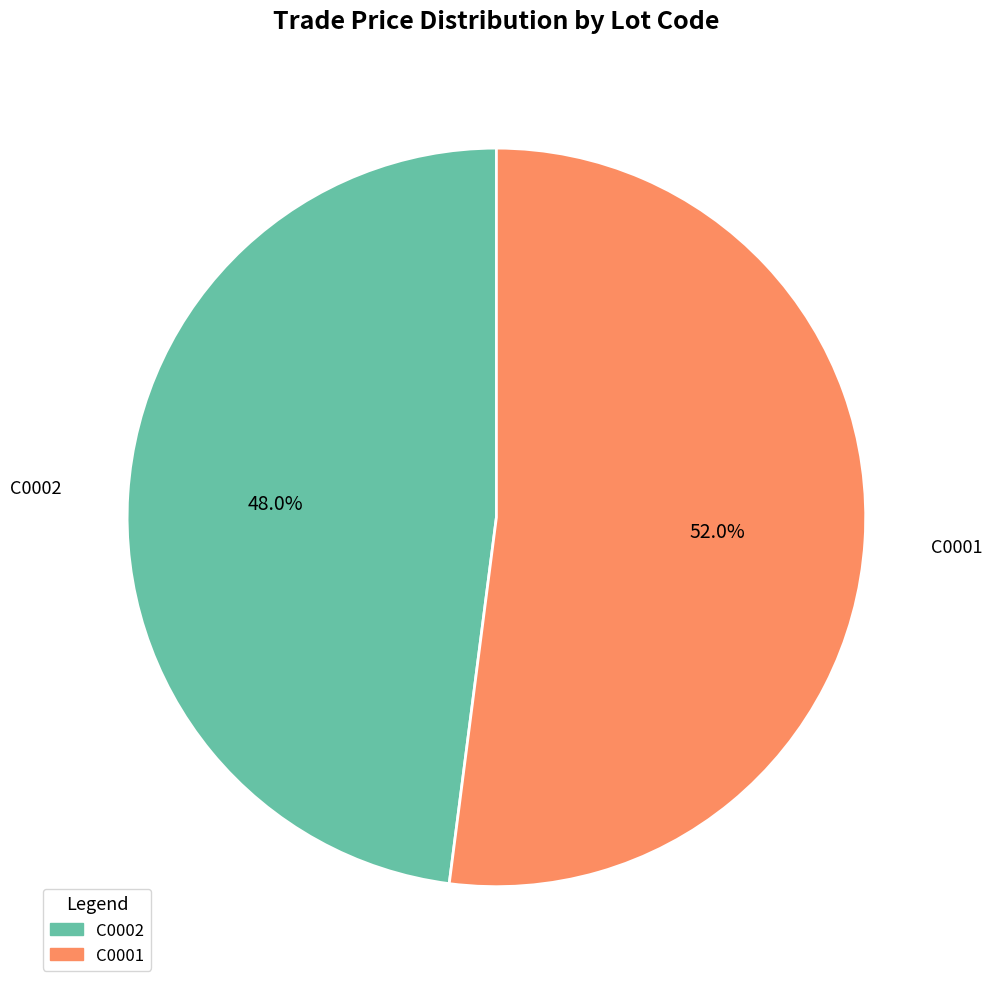

Does C0002 account for over 50% of the chart?

No